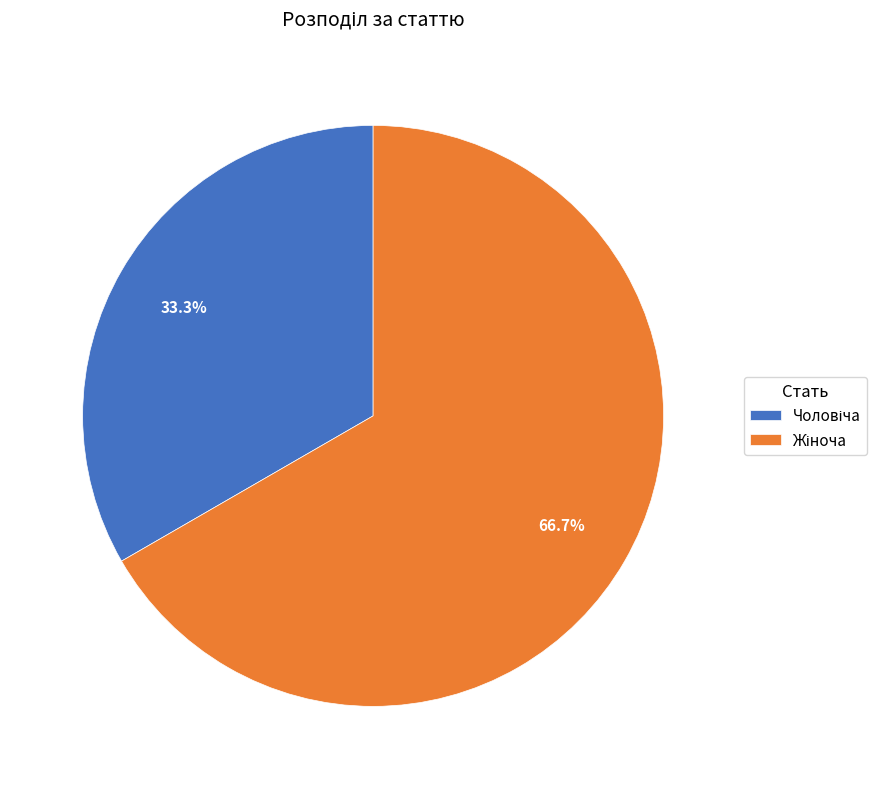

Is there a majority slice in this chart?

Yes